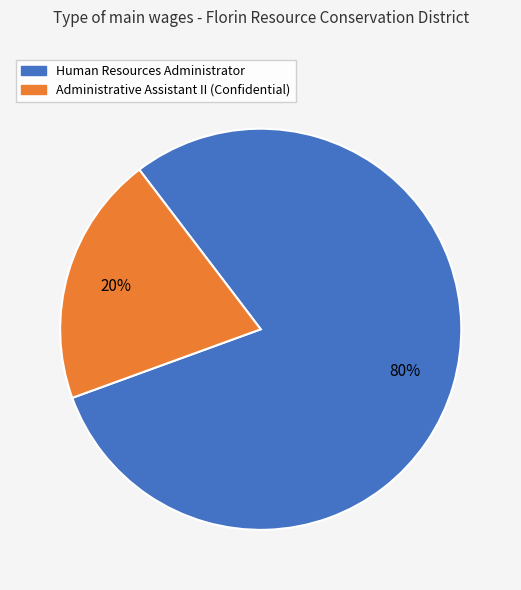

To the nearest percent, what is the average slice percentage?

50%